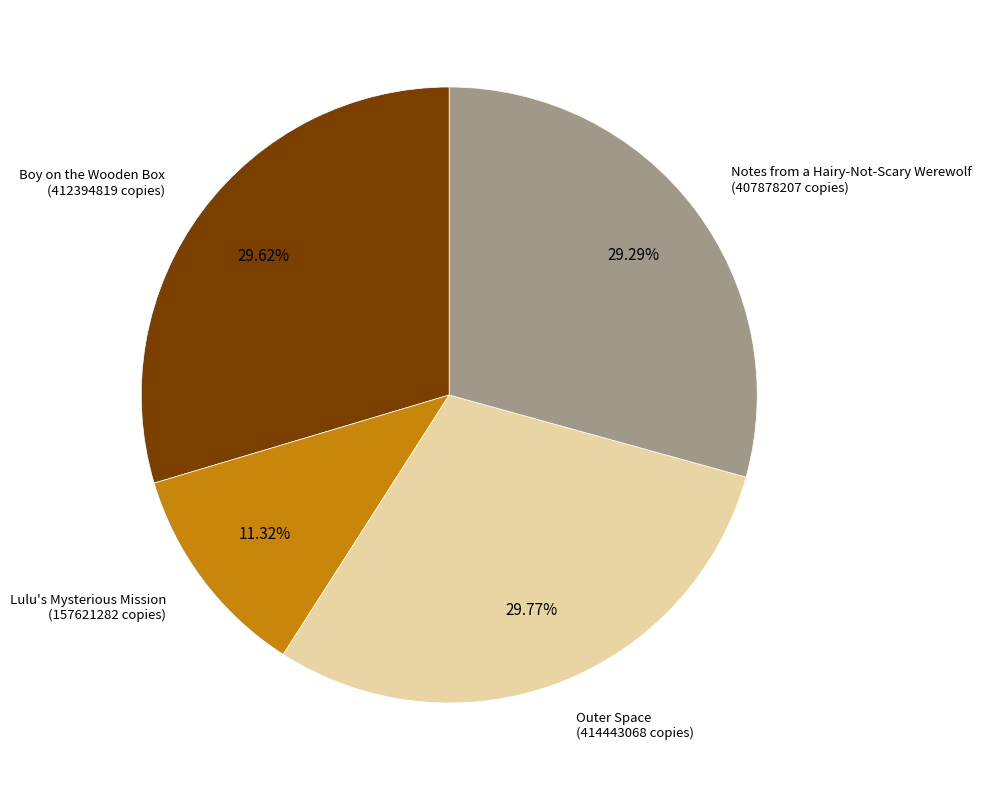

Is there any slice that represents more than half of the pie?

No